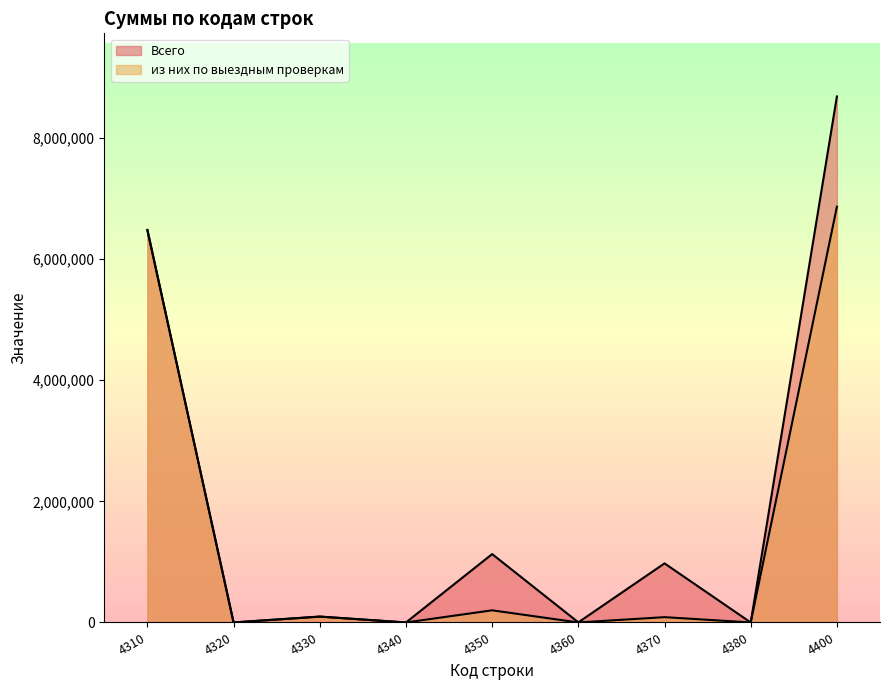

Rank the categories by из них по выездным проверкам value from lowest to highest.

4320, 4340, 4360, 4380, 4370, 4330, 4350, 4310, 4400